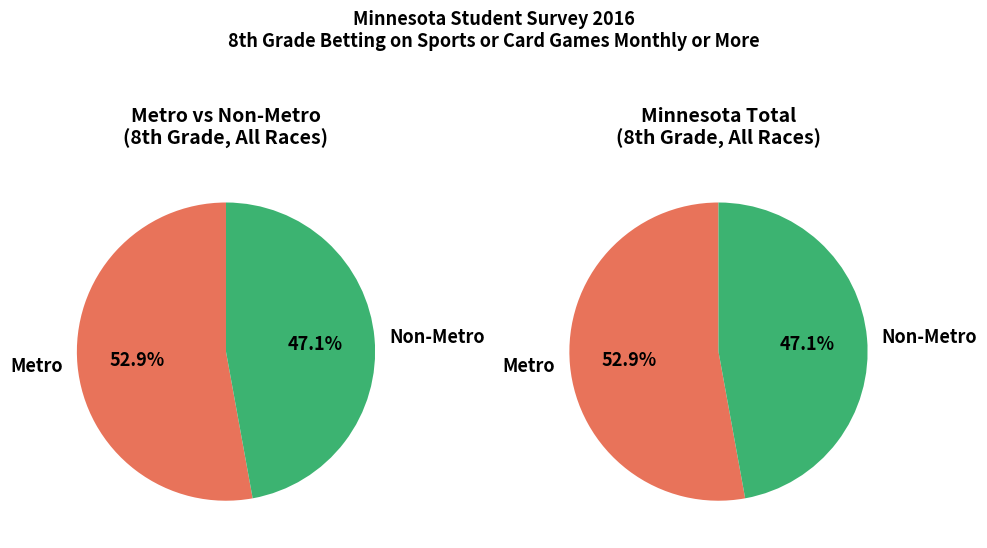

Is Metro the majority of the pie?

Yes